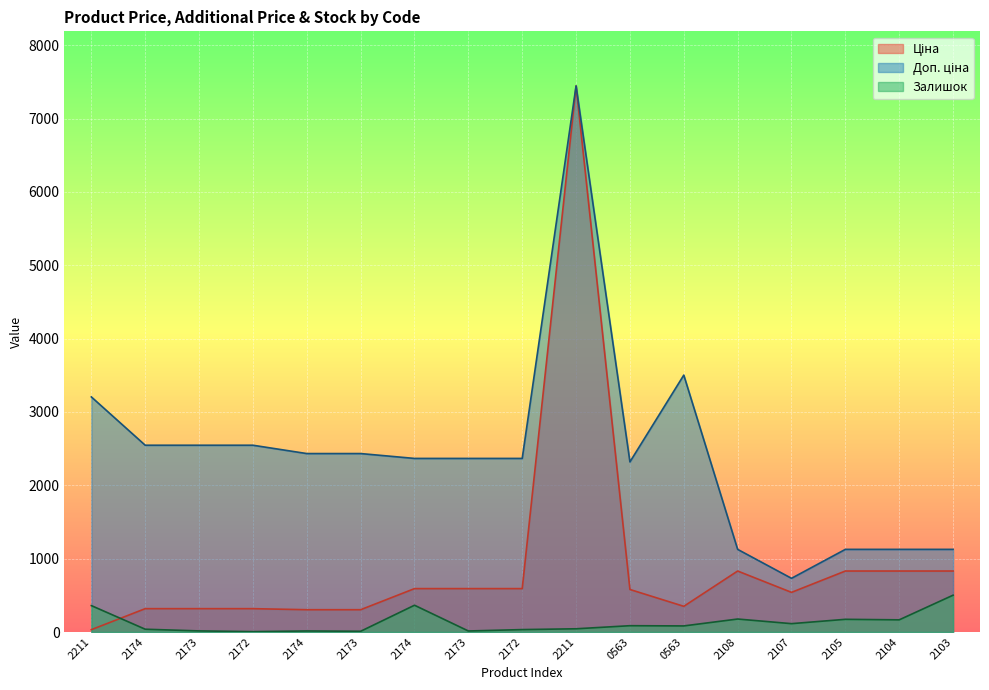

True or false: Ціна has more than 0 interior local peaks.

True